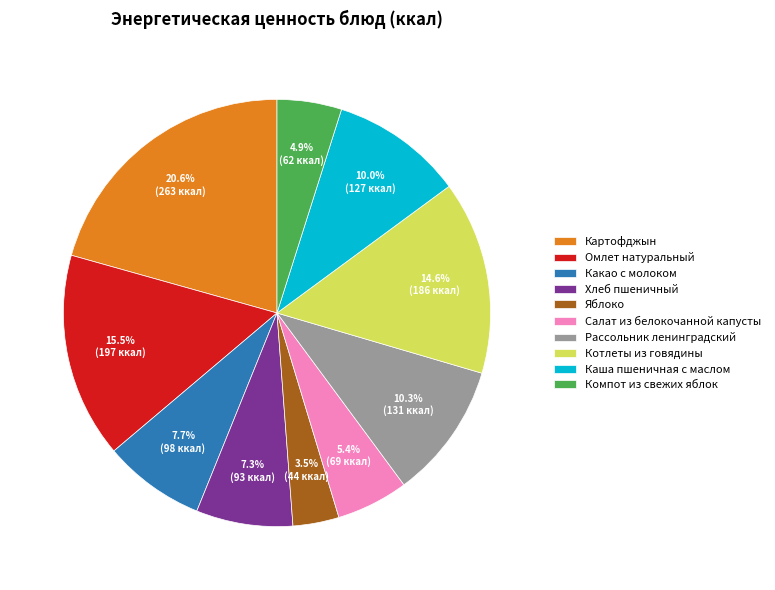

The Котлеты из говядины slice represents 15% of the pie. True or false?

True